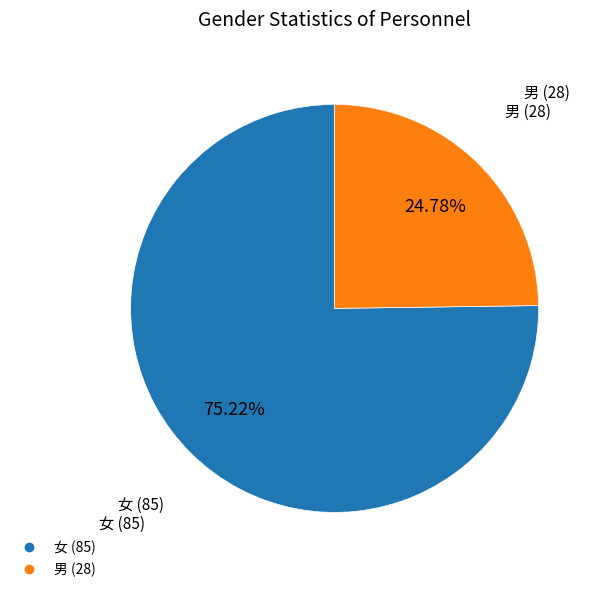

Which category has the smallest portion of the pie?

男